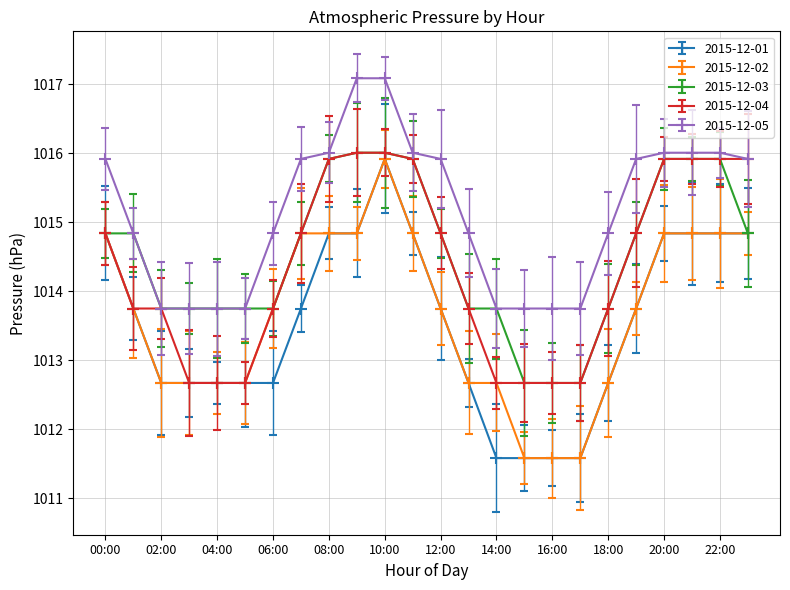

True or false: 2015-12-04 and 2015-12-03 cross at least once.

False